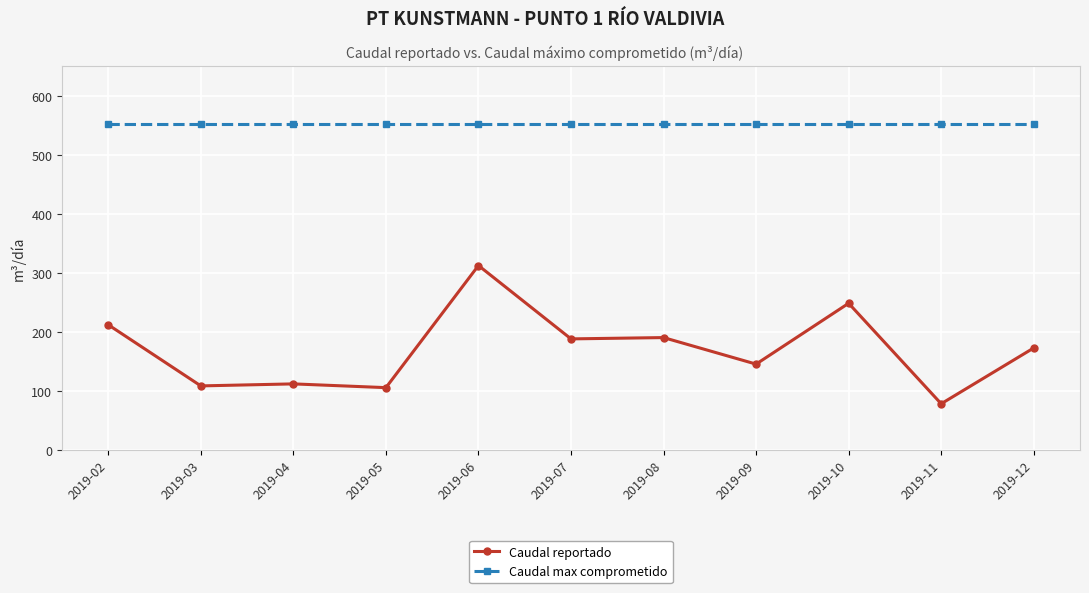

Which series has the largest total across all categories?

Caudal max comprometido